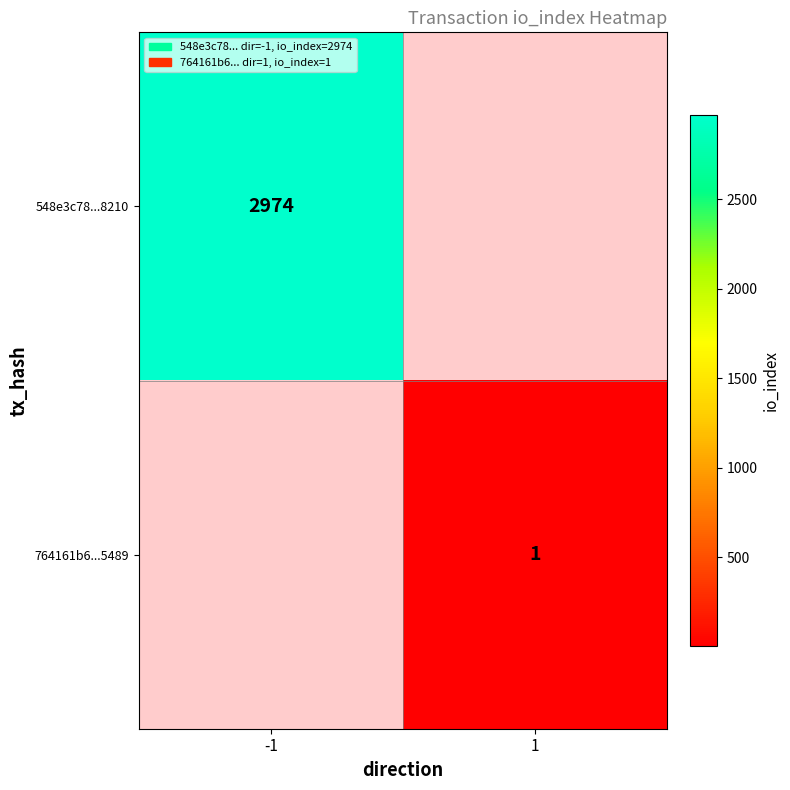

Is it true that 764161b6...5489 equals 1 at 1?

True